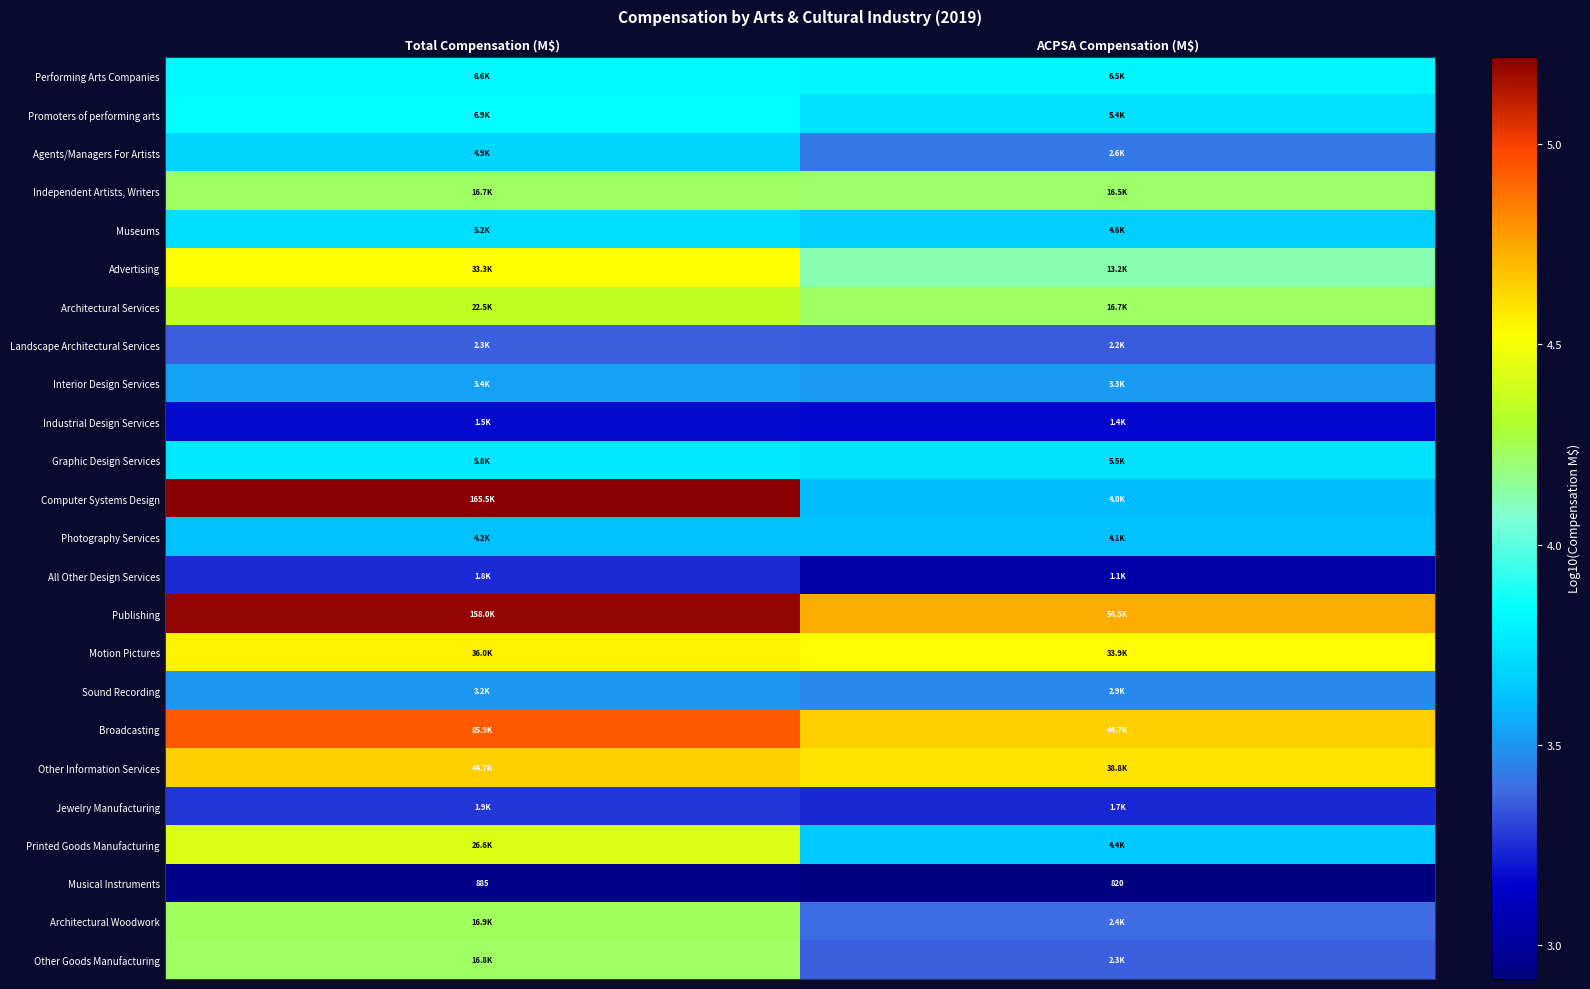

Rank the series at Total Compensation (M$) from lowest to highest value.

Musical Instruments, Industrial Design Services, All Other Design Services, Jewelry Manufacturing, Landscape Architectural Services, Sound Recording, Interior Design Services, Photography Services, Agents/Managers For Artists, Museums, Graphic Design Services, Performing Arts Companies, Promoters of performing arts, Independent Artists, Writers, Other Goods Manufacturing, Architectural Woodwork, Architectural Services, Printed Goods Manufacturing, Advertising, Motion Pictures, Other Information Services, Broadcasting, Publishing, Computer Systems Design